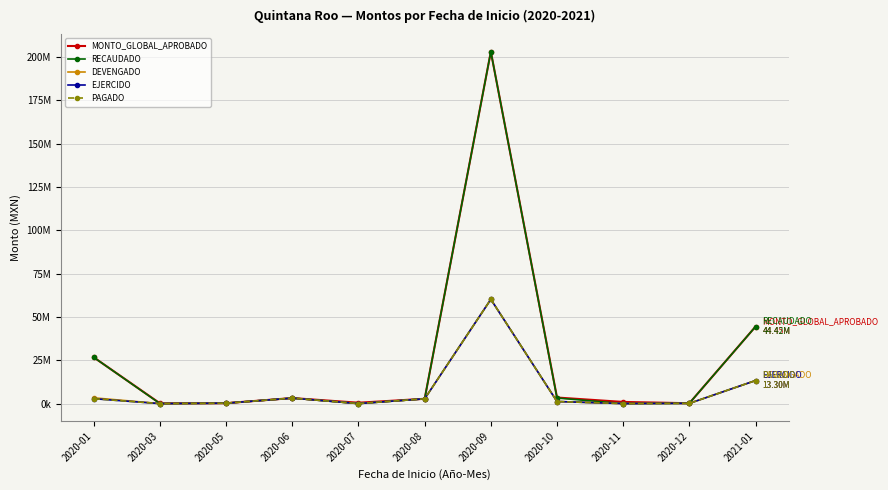

True or false: DEVENGADO has a value of -41825666.2 at 2020-03.

False